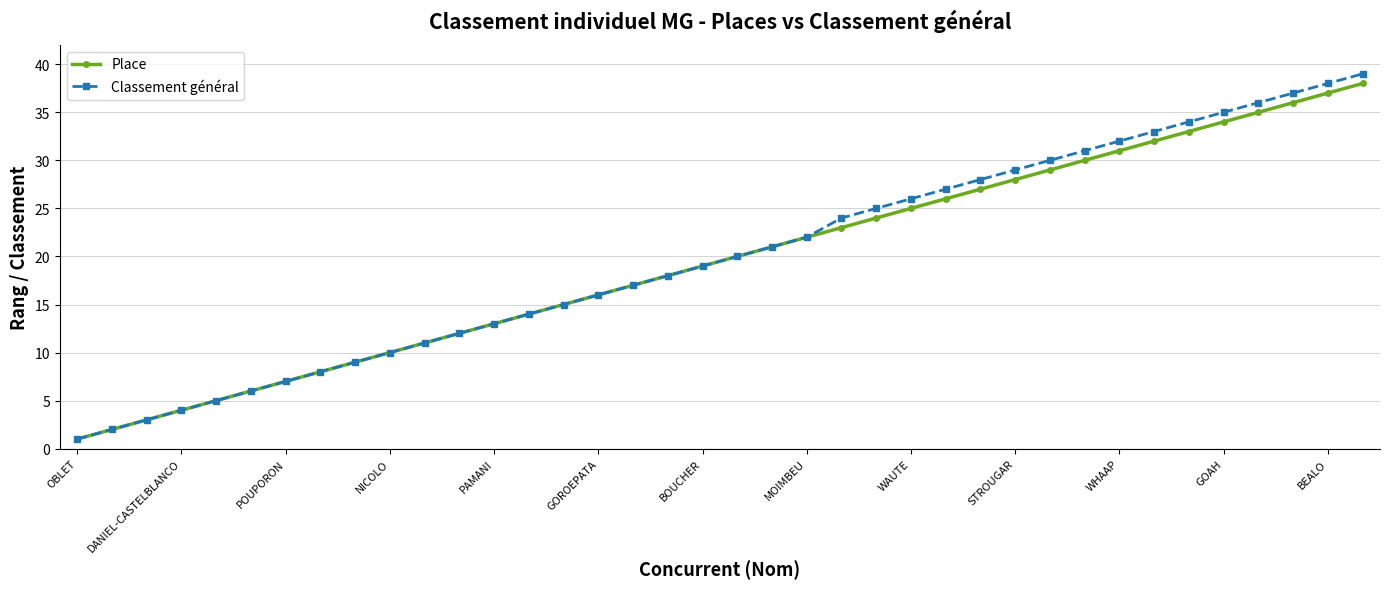

What is the maximum value for Classement général?

39